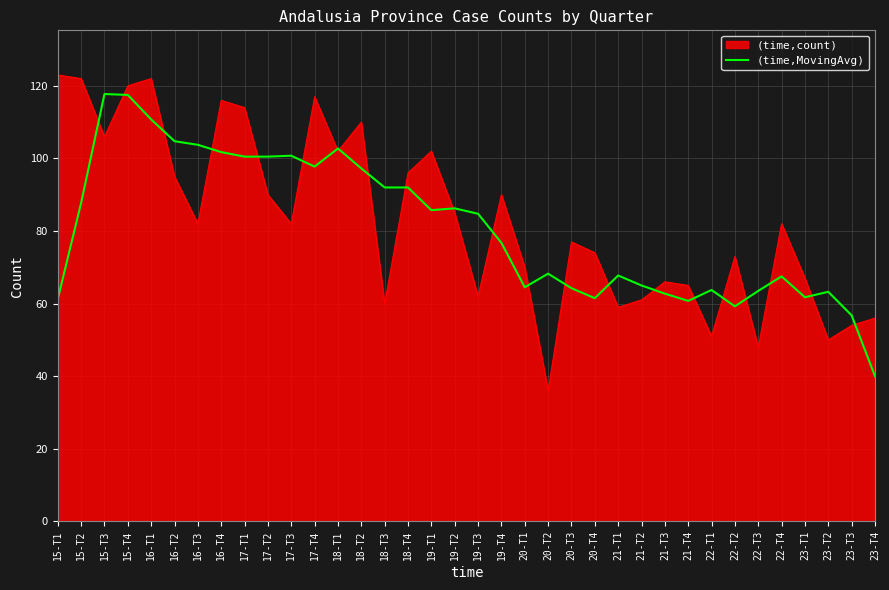

The value of (time,count) at 16-T1 is 122.0. True or false?

True